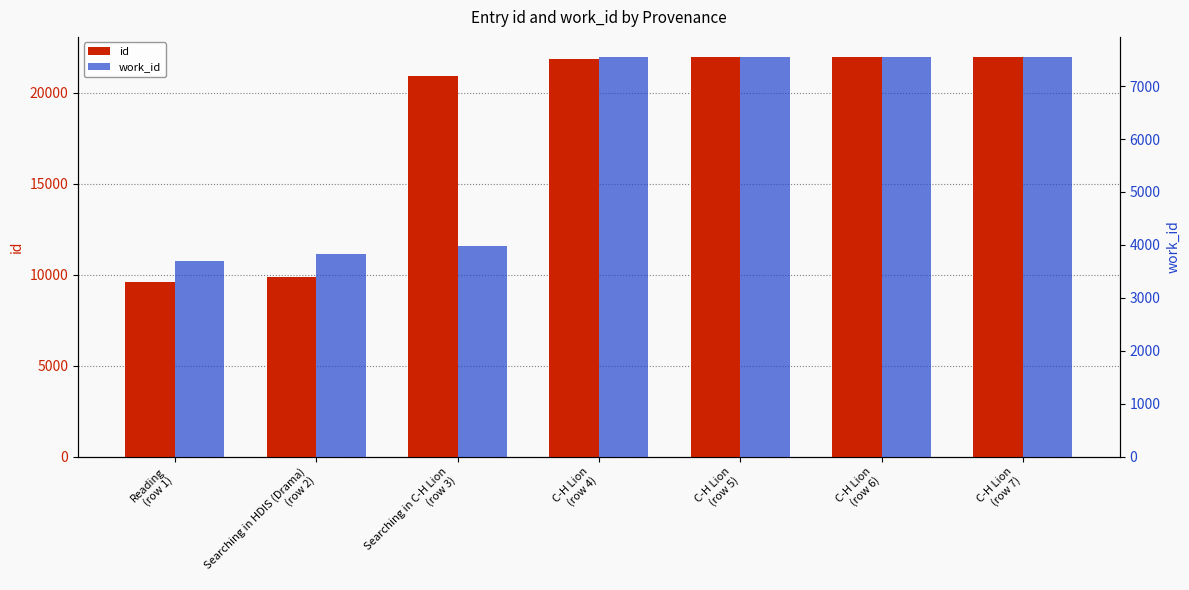

Does the chart contain any negative values?

No